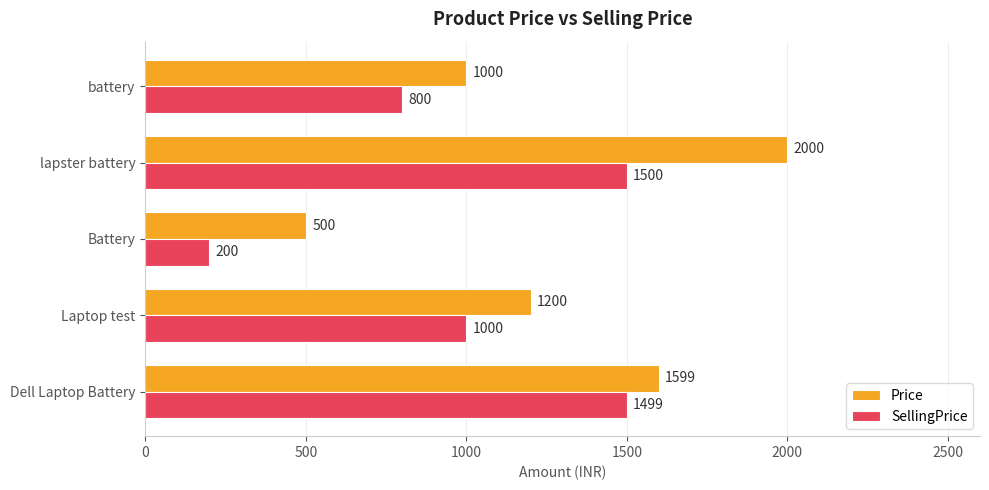

What is the minimum value for SellingPrice?

200